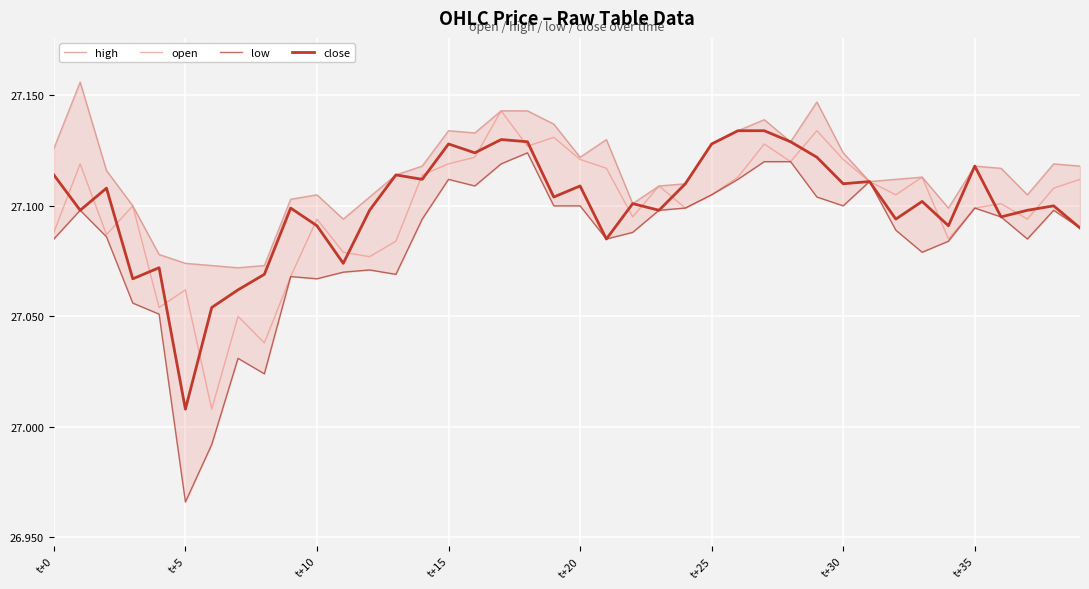

Between t+10 and 38, which is larger?

38